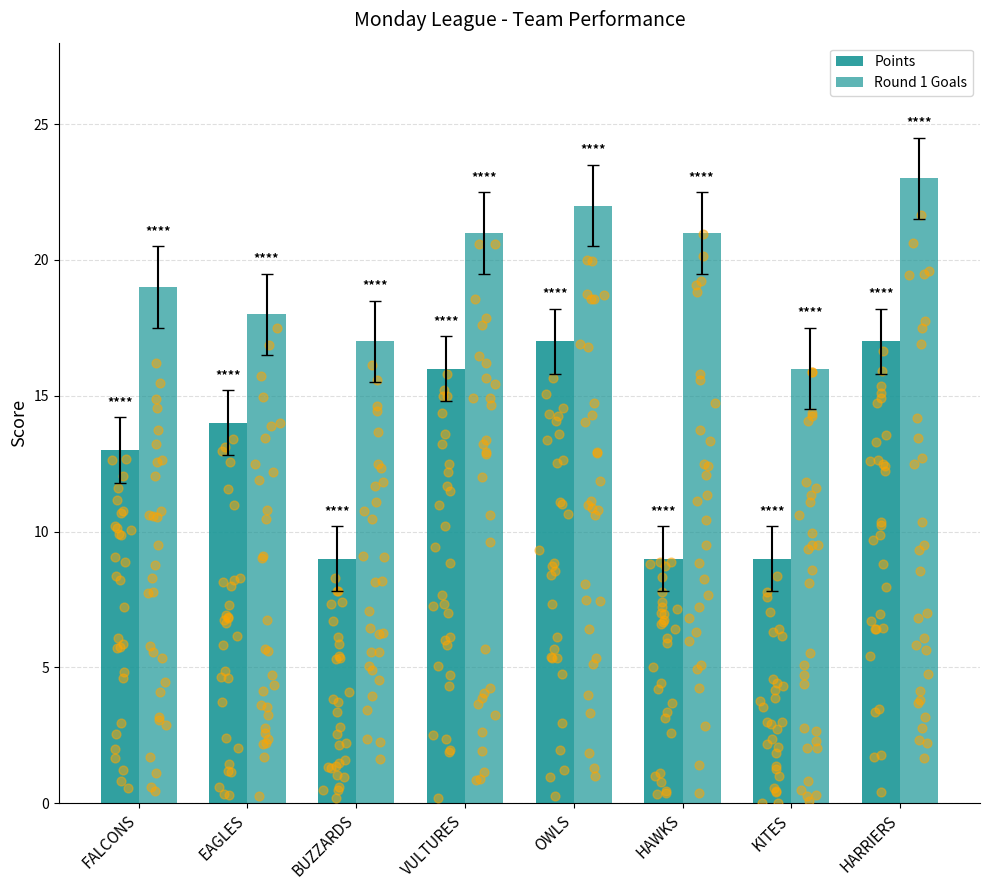

What are all the series names shown in the legend?

Points, Round 1 Goals